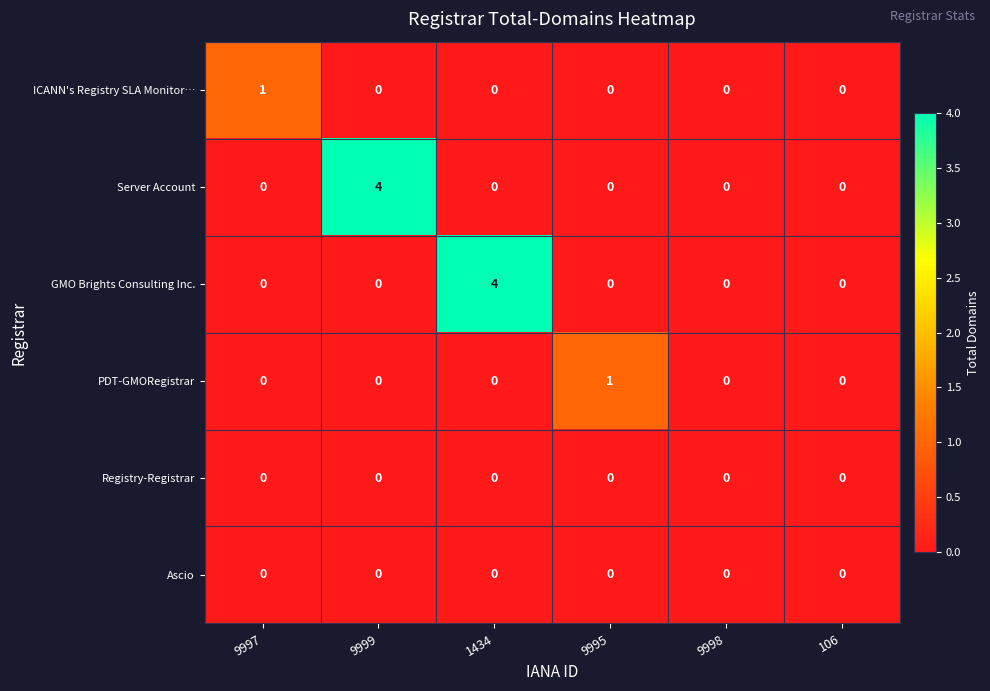

What is the sum of all GMO Brights Consulting Inc. values?

4